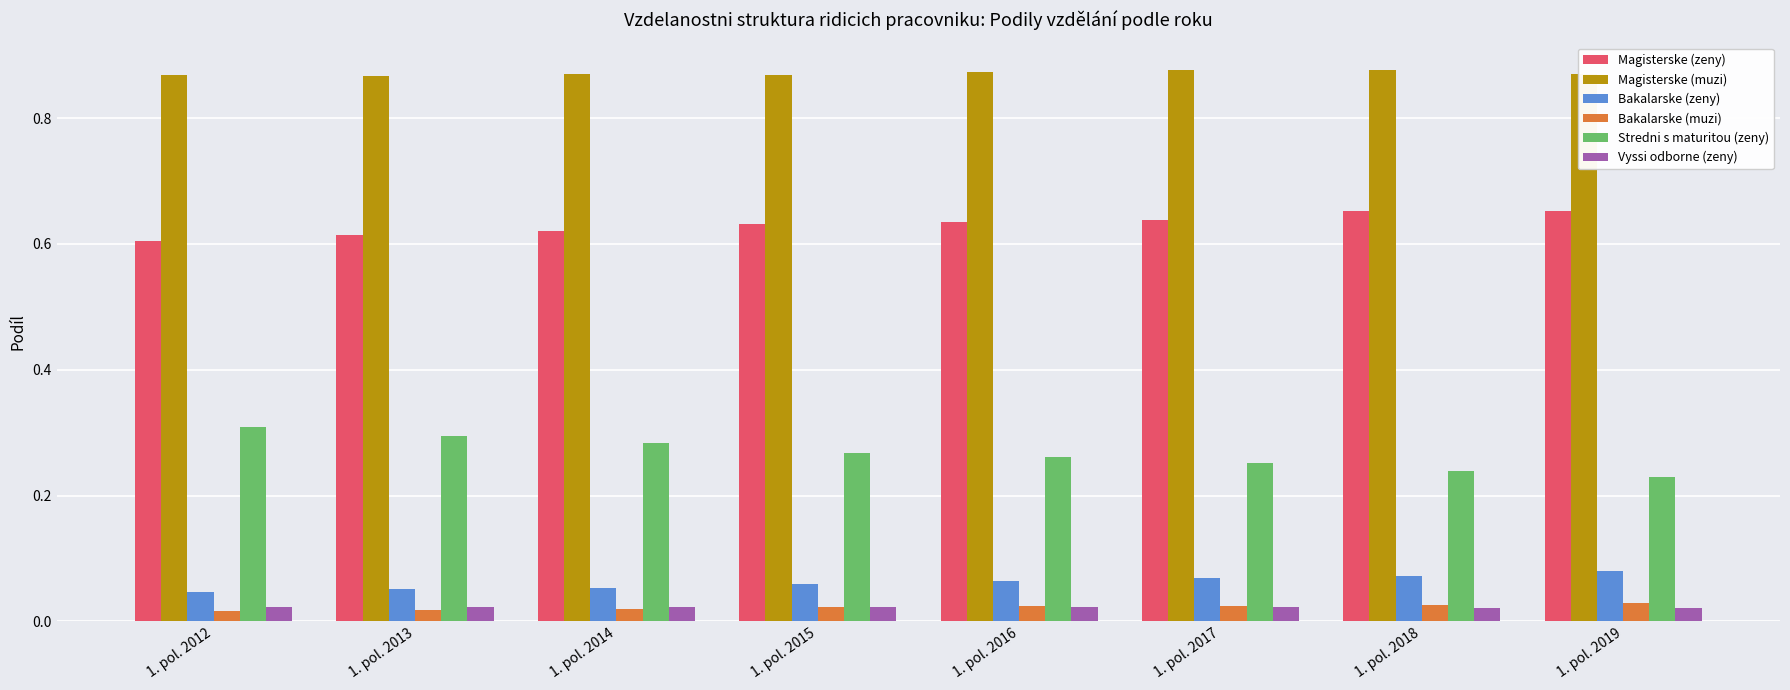

Is it true that Magisterske (zeny) equals 0.6 at 1. pol. 2015?

True